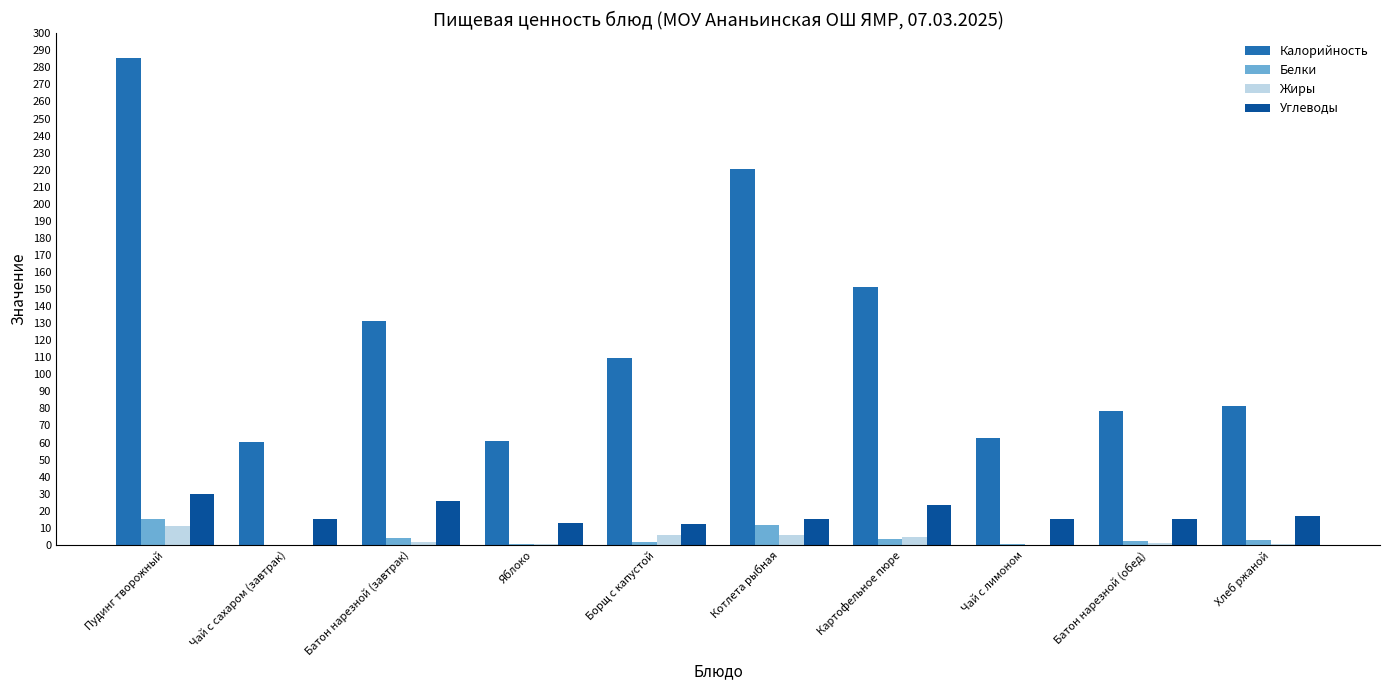

True or false: Углеводы has a value of 17.0 at Хлеб ржаной.

True